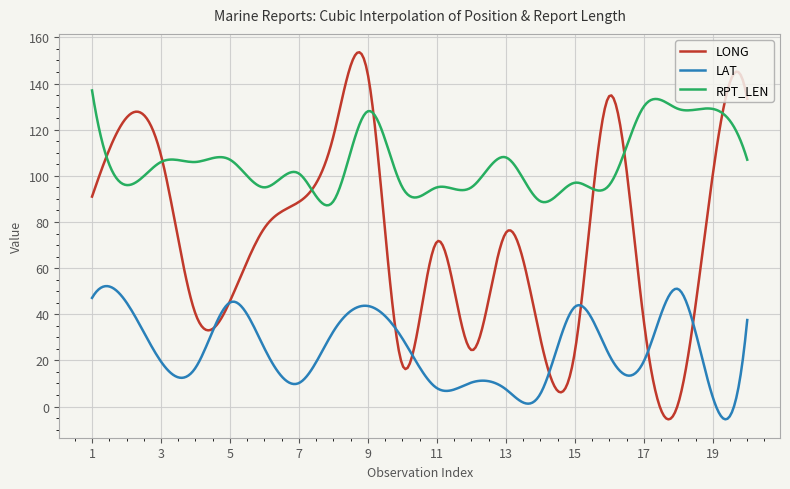

Rank the series by their average value, from lowest to highest.

LAT, LONG, RPT_LEN